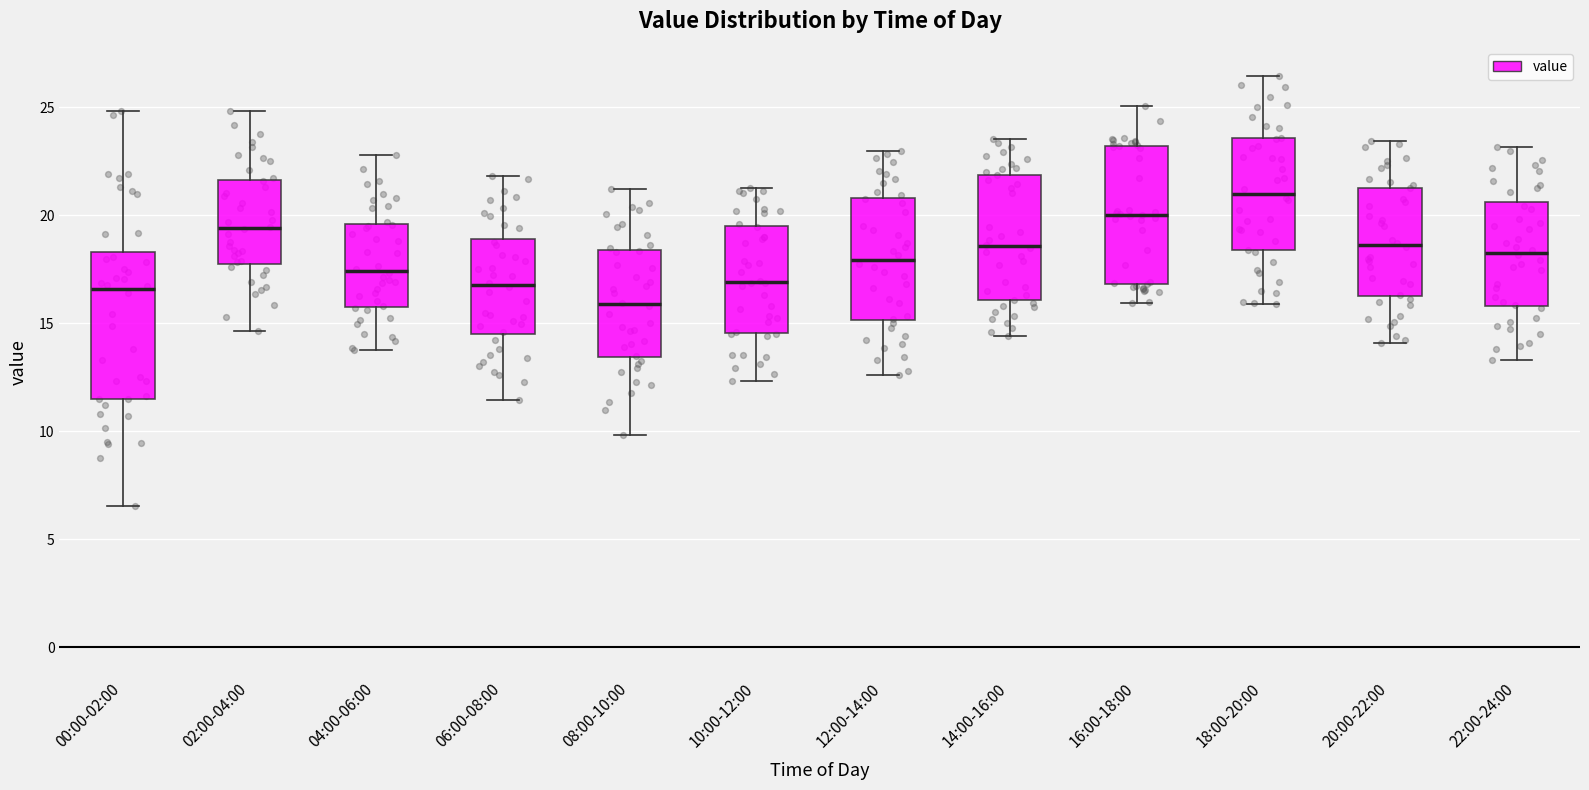

Reading left to right, read every box against the y-axis: the position of its median line, the range the box covers, and the ends of its whiskers. The values are not printed on the chart, so give them approximately, as read against the axis.

00:00-02:00: median 16.5, box 11.5 to 18.5, whiskers 6.5 to 25.0
02:00-04:00: median 19.5, box 18.0 to 21.5, whiskers 14.5 to 25.0
04:00-06:00: median 17.5, box 16.0 to 19.5, whiskers 14.0 to 23.0
06:00-08:00: median 17.0, box 14.5 to 19.0, whiskers 11.5 to 22.0
08:00-10:00: median 16.0, box 13.5 to 18.5, whiskers 10.0 to 21.0
10:00-12:00: median 17.0, box 14.5 to 19.5, whiskers 12.5 to 21.5
12:00-14:00: median 18.0, box 15.0 to 21.0, whiskers 12.5 to 23.0
14:00-16:00: median 18.5, box 16.0 to 22.0, whiskers 14.5 to 23.5
16:00-18:00: median 20.0, box 17.0 to 23.0, whiskers 16.0 to 25.0
18:00-20:00: median 21.0, box 18.5 to 23.5, whiskers 16.0 to 26.5
20:00-22:00: median 18.5, box 16.5 to 21.5, whiskers 14.0 to 23.5
22:00-24:00: median 18.5, box 16.0 to 20.5, whiskers 13.5 to 23.0